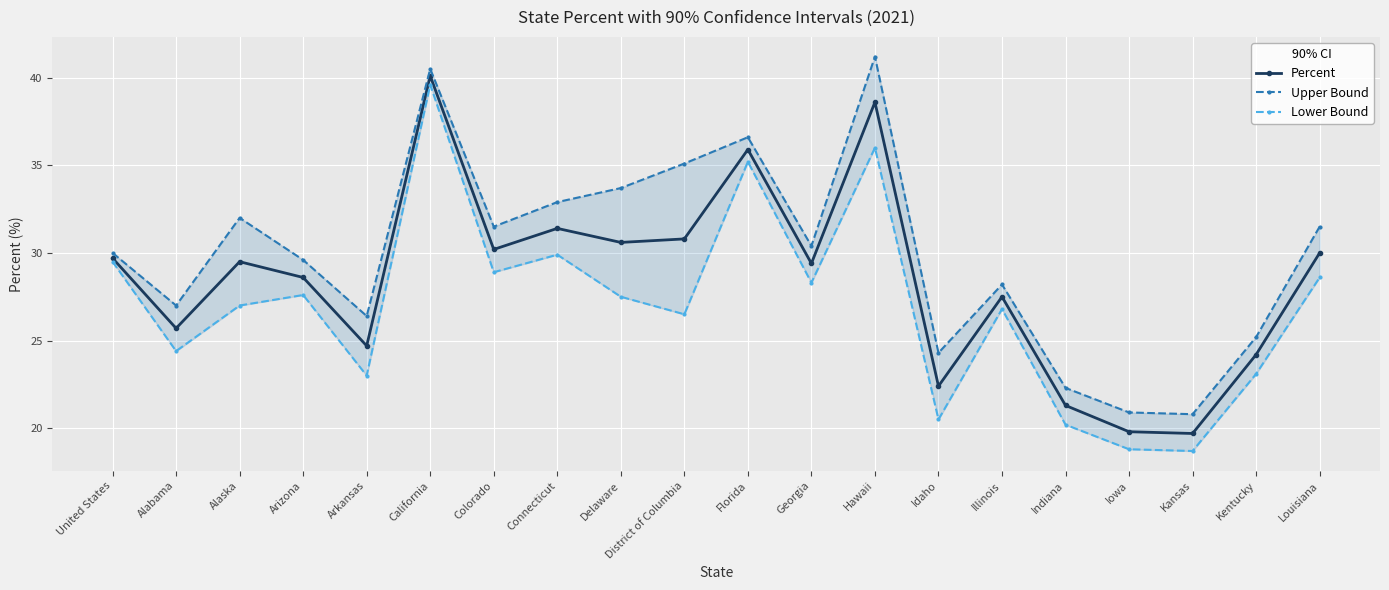

Read the Percent value at Idaho.

22.4